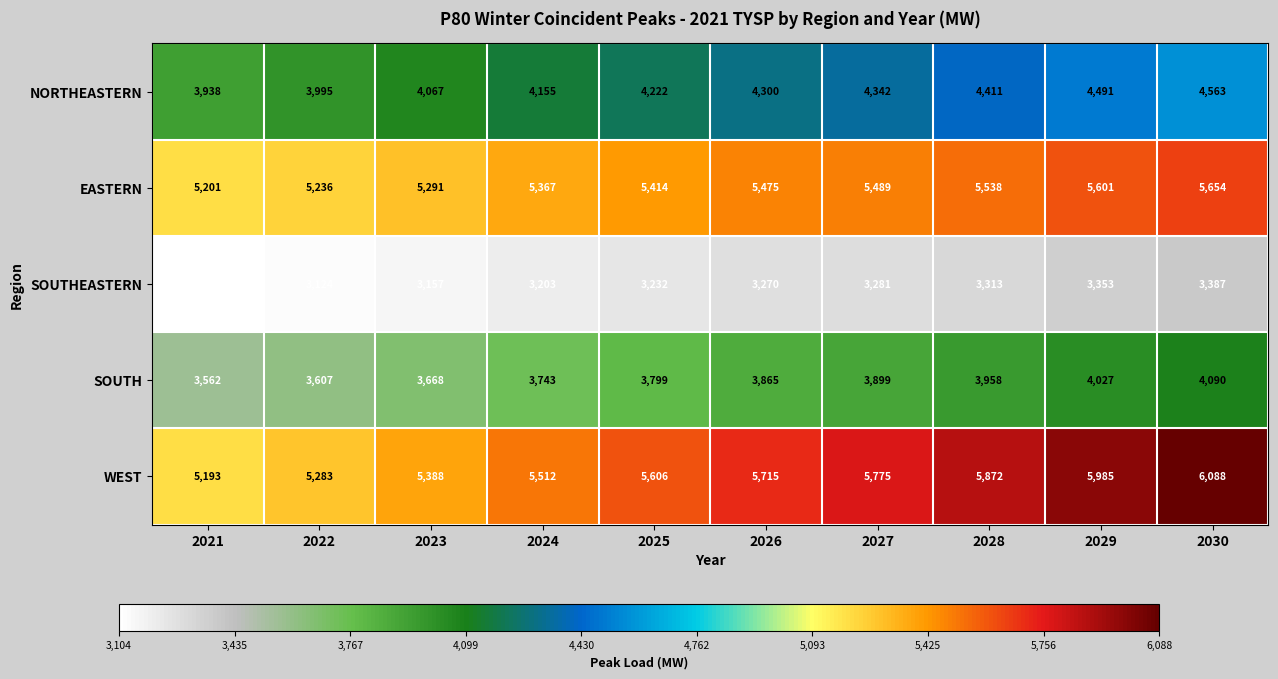

Where is WEST nearest to the value 5640?

2025